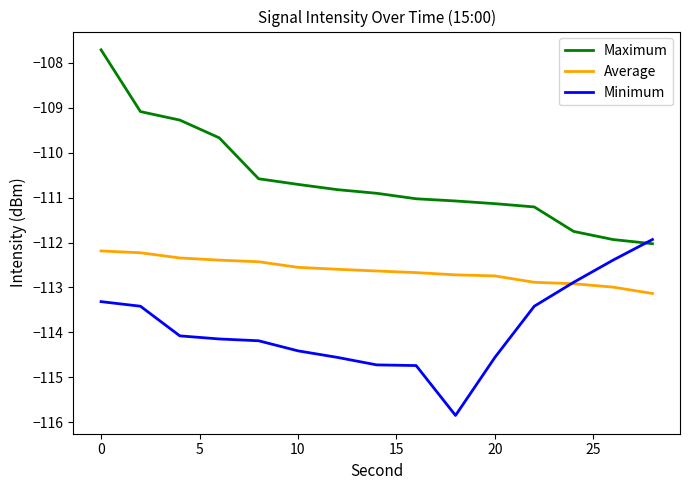

Reading left to right, list all the values displayed in this chart.

Maximum: -107.7	-109.1	-109.3	-109.7	-110.6	-110.7	-110.8	-110.9	-111.0	-111.1	-111.1	-111.2	-111.8	-111.9	-112.0
Average: -112.2	-112.2	-112.3	-112.4	-112.4	-112.6	-112.6	-112.6	-112.7	-112.7	-112.7	-112.9	-112.9	-113.0	-113.1
Minimum: -113.3	-113.4	-114.1	-114.1	-114.2	-114.4	-114.6	-114.7	-114.7	-115.9	-114.6	-113.4	-112.9	-112.4	-111.9